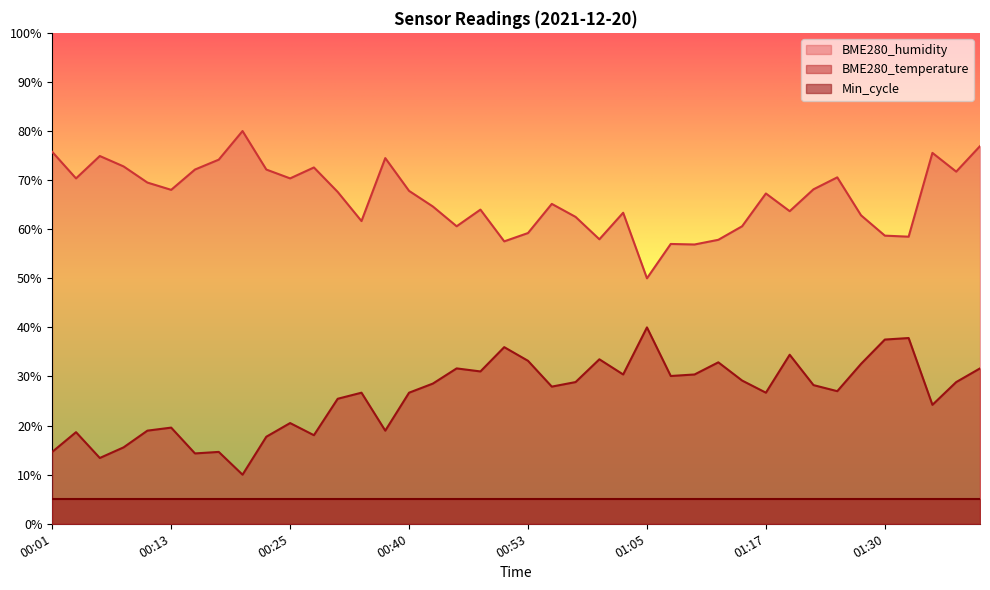

Rank the series by their maximum value, from highest to lowest.

BME280_humidity, BME280_temperature, Min_cycle